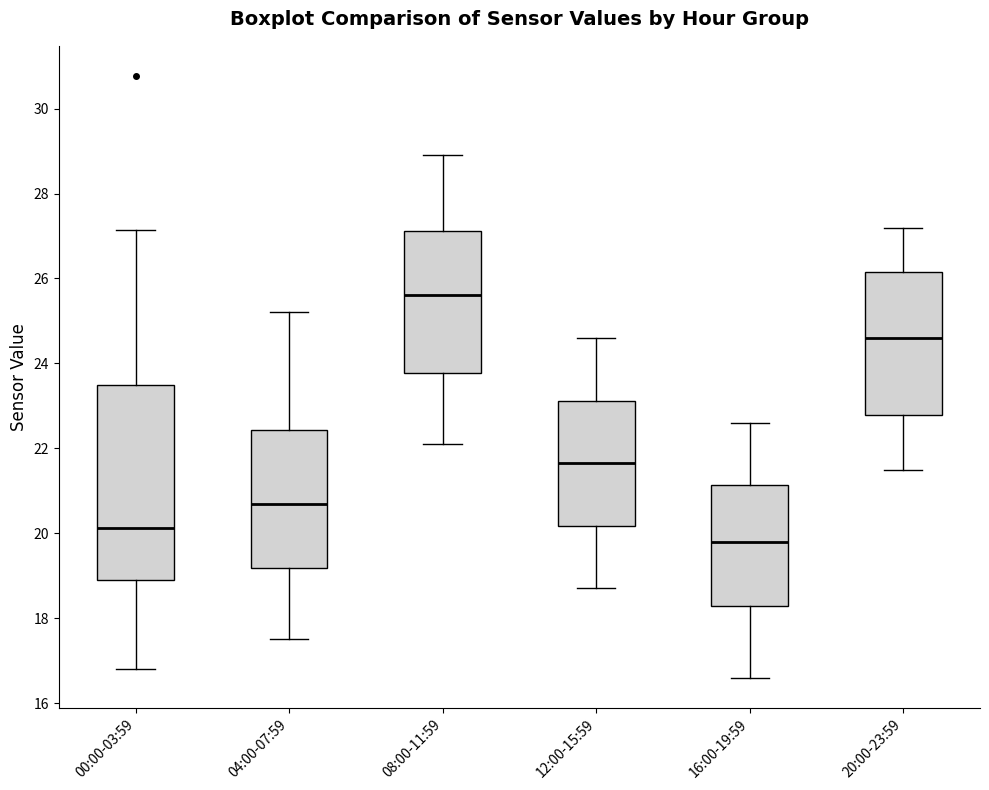

Reading left to right, read every box against the y-axis: the position of its median line, the range the box covers, and the ends of its whiskers. The values are not printed on the chart, so give them approximately, as read against the axis.

00:00-03:59: median 20.2, box 19.0 to 23.6, whiskers 16.8 to 27.2
04:00-07:59: median 20.8, box 19.2 to 22.4, whiskers 17.6 to 25.2
08:00-11:59: median 25.6, box 23.8 to 27.2, whiskers 22.2 to 29.0
12:00-15:59: median 21.6, box 20.2 to 23.2, whiskers 18.8 to 24.6
16:00-19:59: median 19.8, box 18.2 to 21.2, whiskers 16.6 to 22.6
20:00-23:59: median 24.6, box 22.8 to 26.2, whiskers 21.6 to 27.2